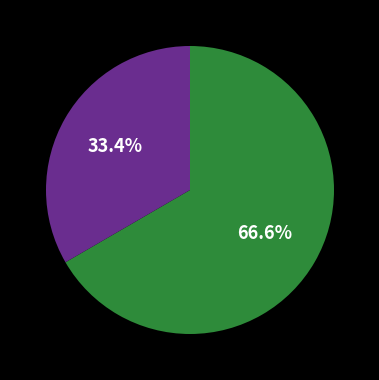

Is there a majority slice in this chart?

Yes